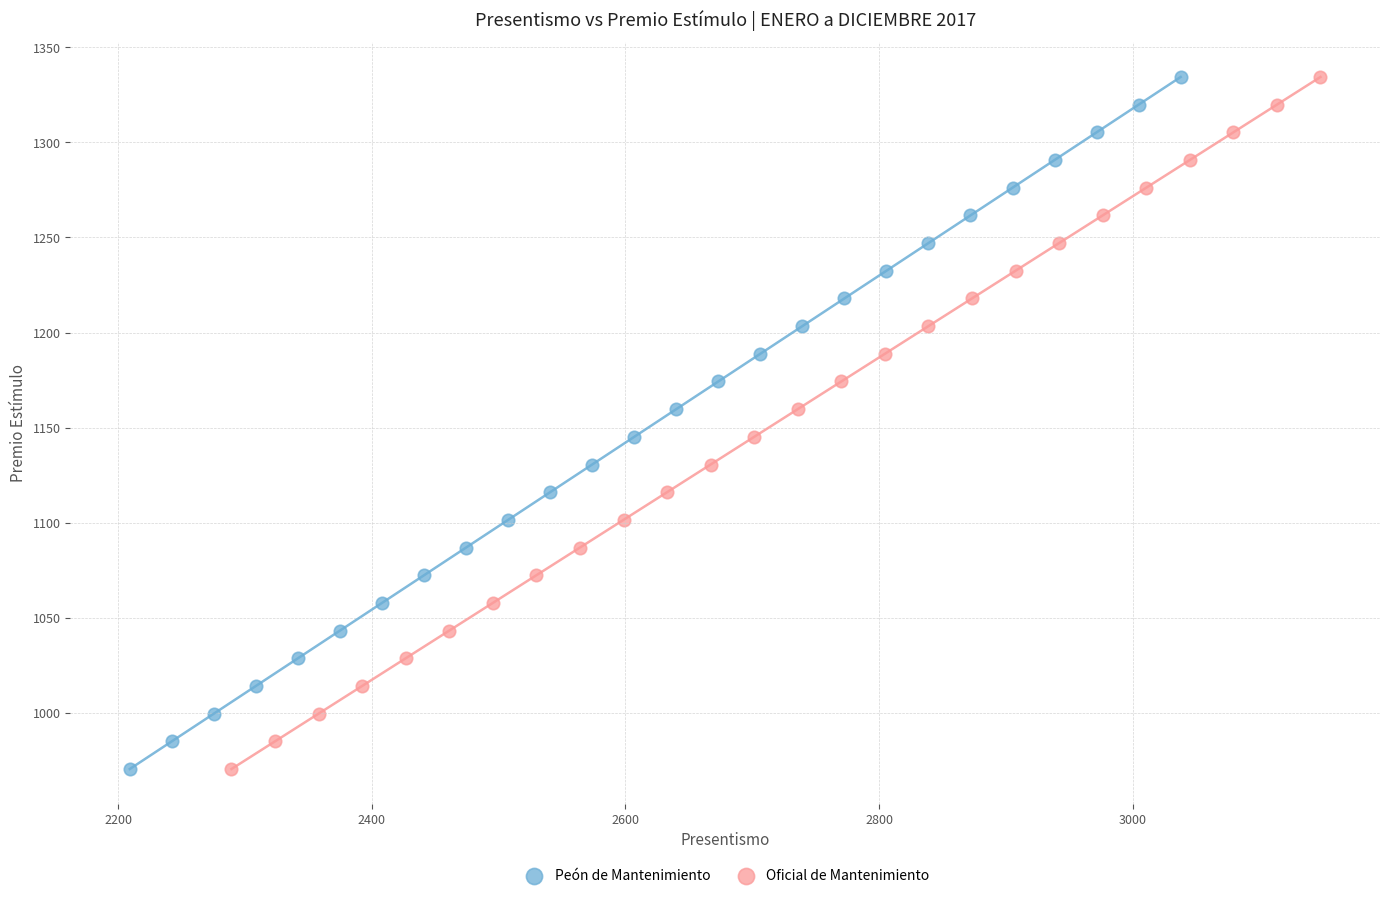

What are all the series names shown in the legend?

Peón de Mantenimiento, Oficial de Mantenimiento